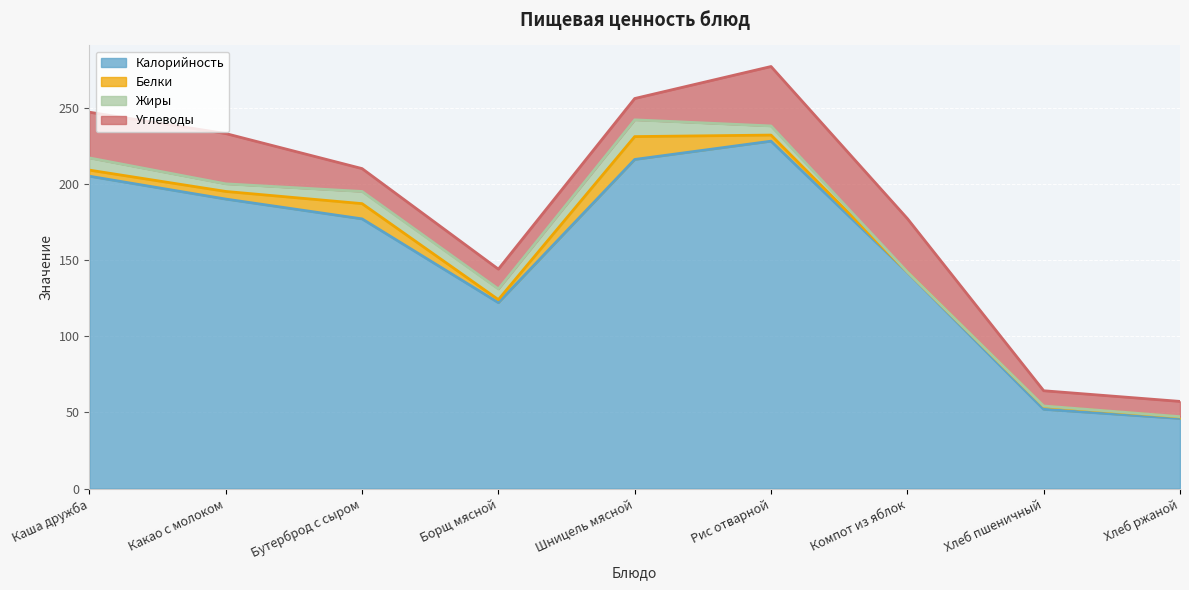

Which series has the largest range (max minus min)?

Калорийность